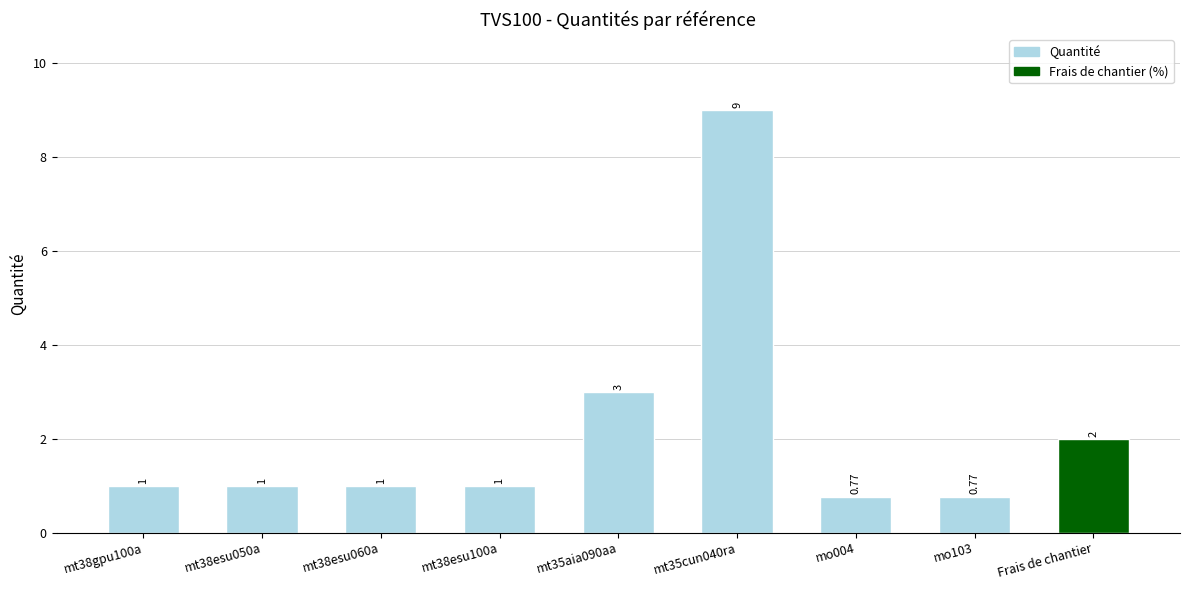

The chart shows a value of 1.0 at mt38esu050a. True or false?

True